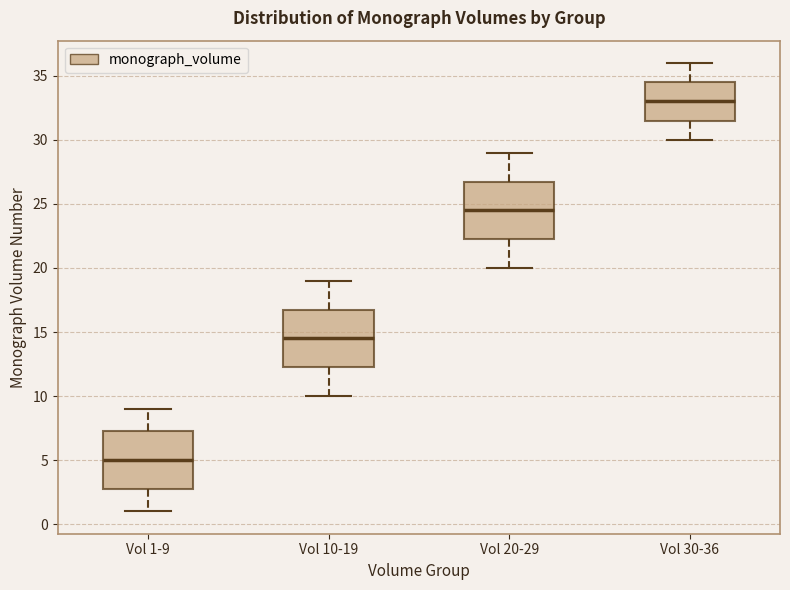

Where does the upper whisker of the box for Vol 10-19 end on the y-axis? The values are not printed on the chart, so give them approximately, as read against the axis.

19.0